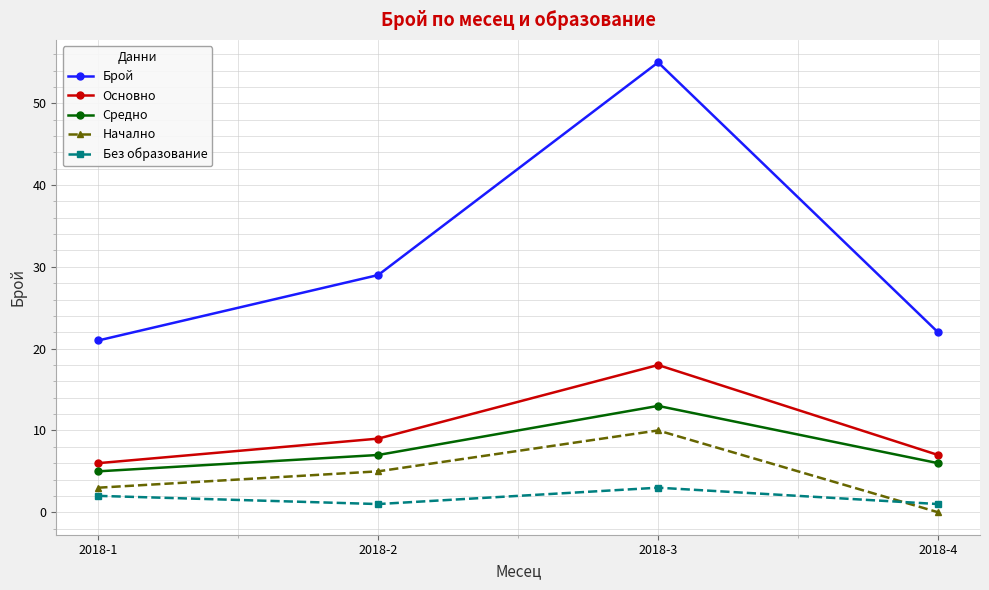

Which series changed the most between 2018-3 and 2018-4?

Брой